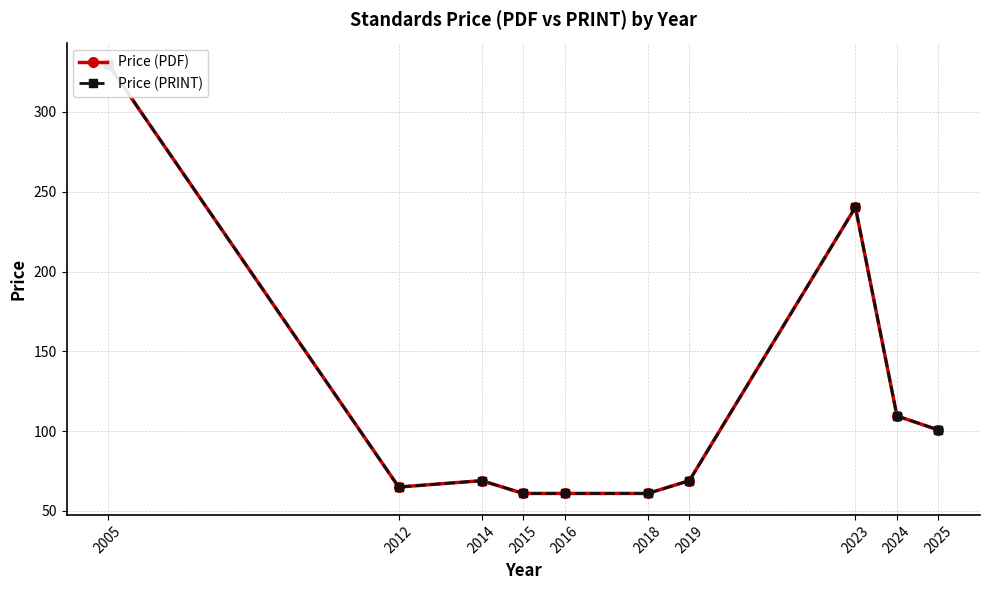

Reading left to right, extract all data points from this chart.

Price (PDF): 2005=330.0	2012=65.0	2014=69.0	2015=61.0	2016=61.0	2018=61.0	2019=69.0	2023=240.3	2024=109.5	2025=100.7
Price (PRINT): 2005=330.0	2012=65.0	2014=69.0	2015=61.0	2016=61.0	2018=61.0	2019=69.0	2023=240.3	2024=109.5	2025=100.7